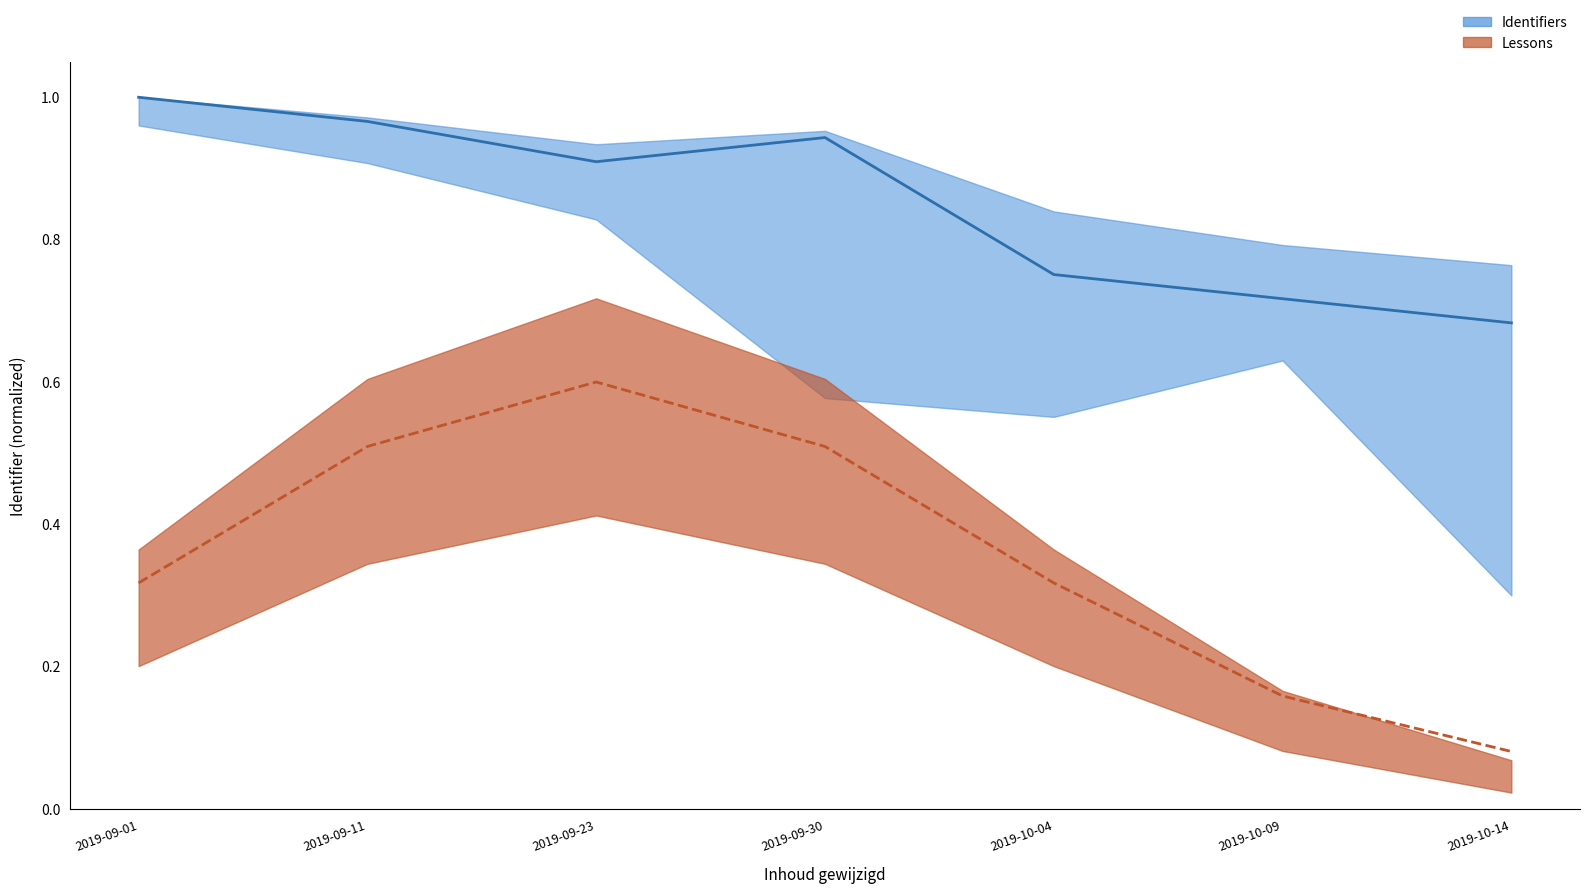

Count the number of data series in this chart.

2